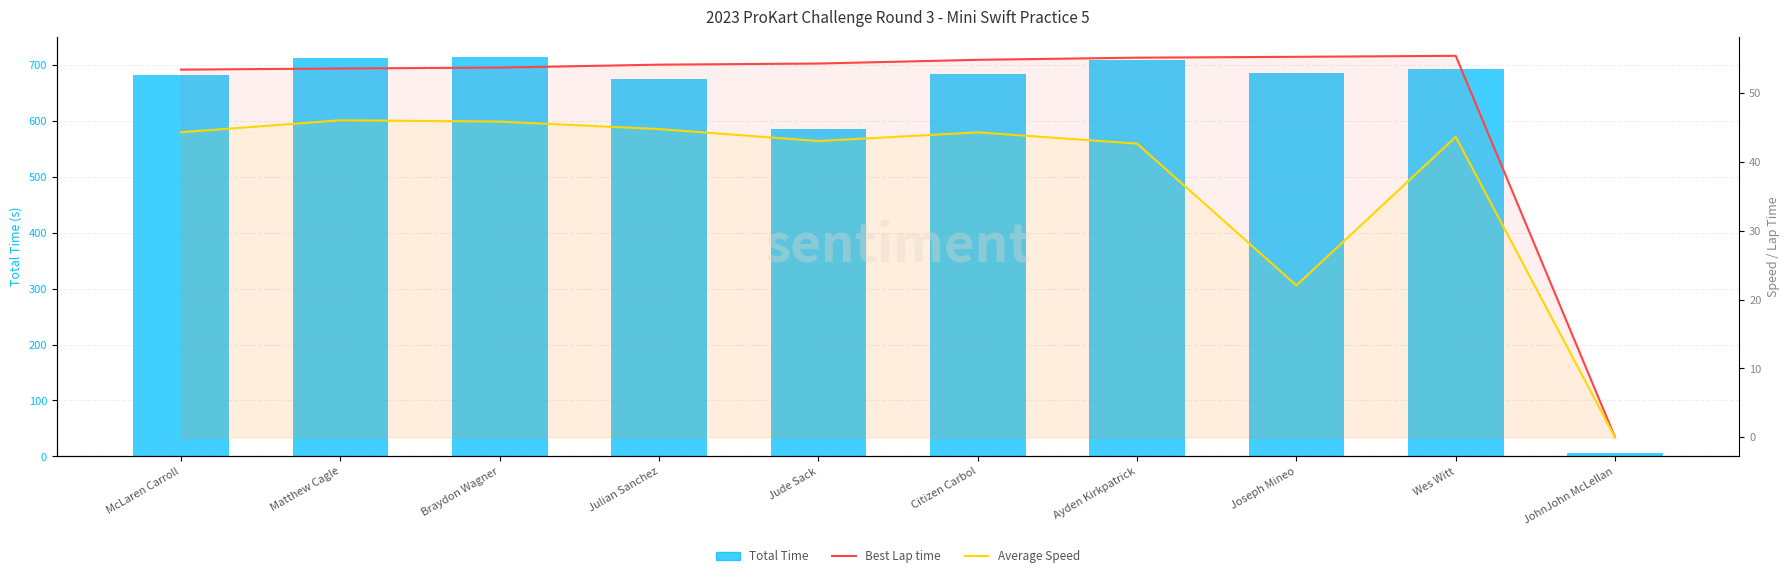

What is the label of the 7th bar from the left?

Ayden Kirkpatrick